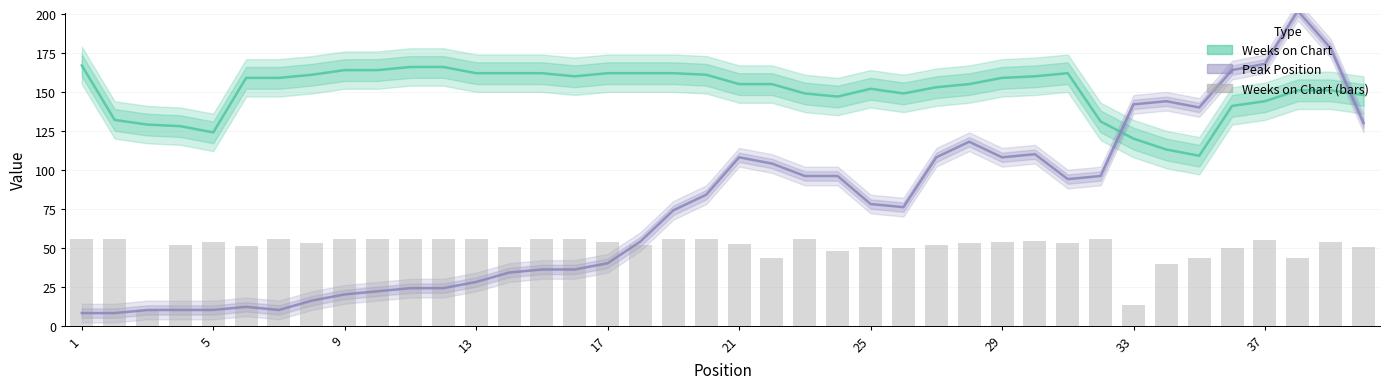

Which series has the widest spread of values?

Peak Position (×8)